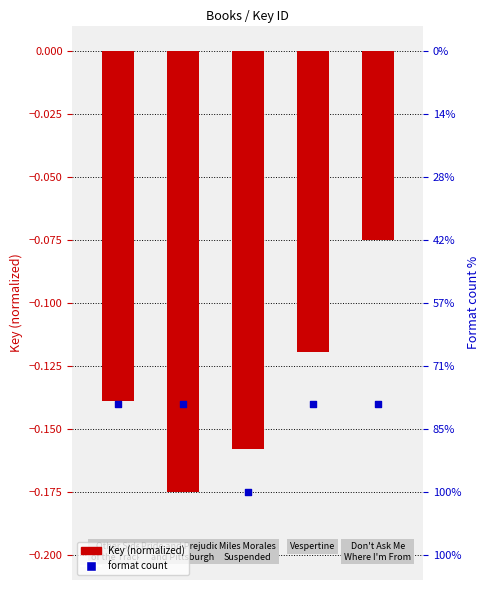

Which series contains the highest Y value?

Key (normalized)